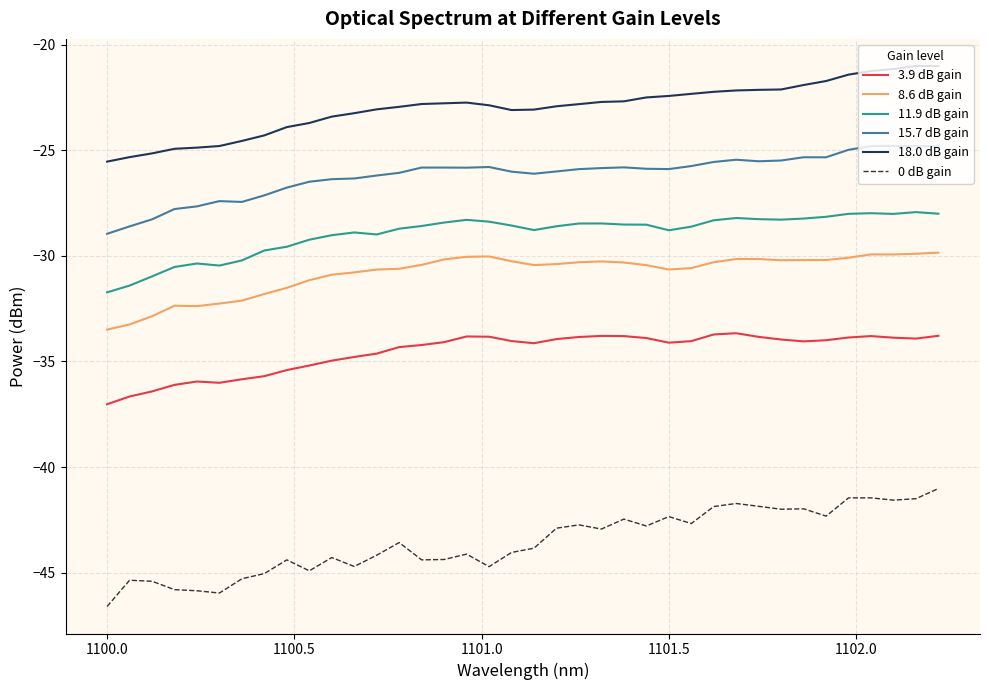

What is the difference between the maximum and minimum values in the 18.0 dB gain series?

4.5